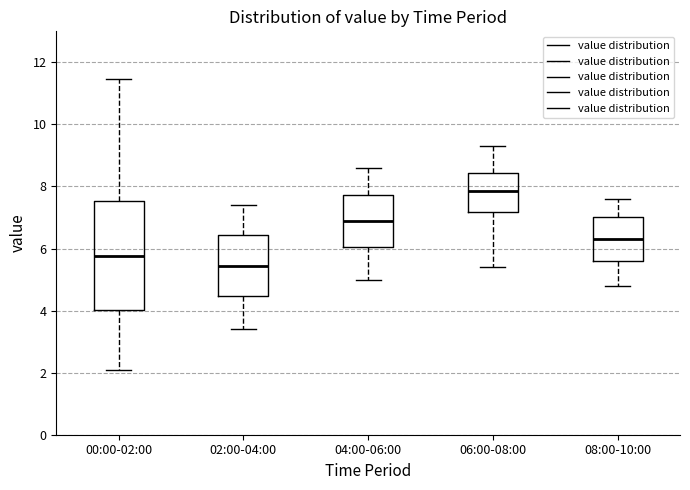

Where is the upper edge of the box for 04:00-06:00 on the y-axis? The values are not printed on the chart, so give them approximately, as read against the axis.

7.8